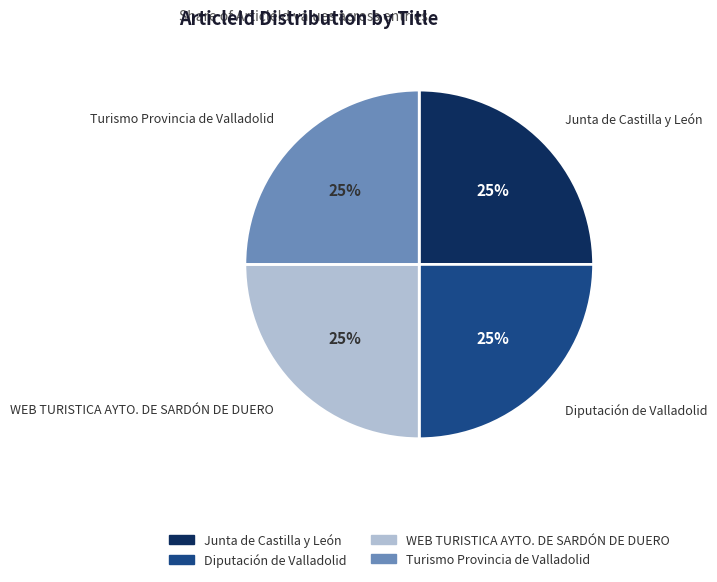

Is there a majority slice in this chart?

No